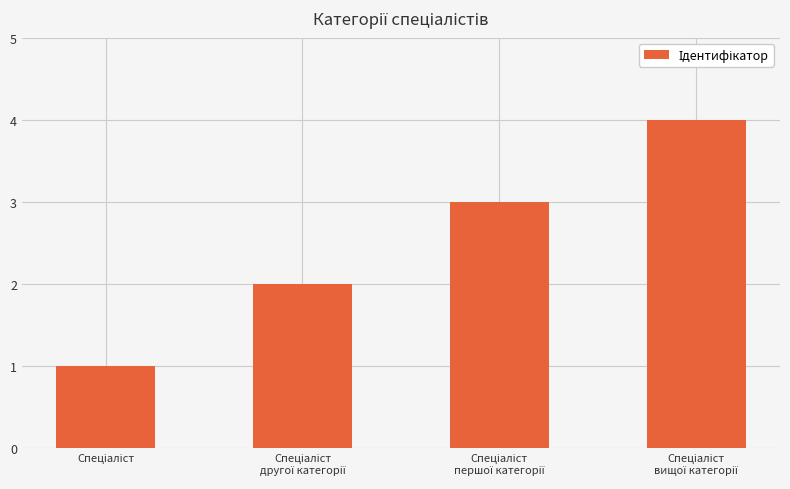

What is the smallest value displayed?

1